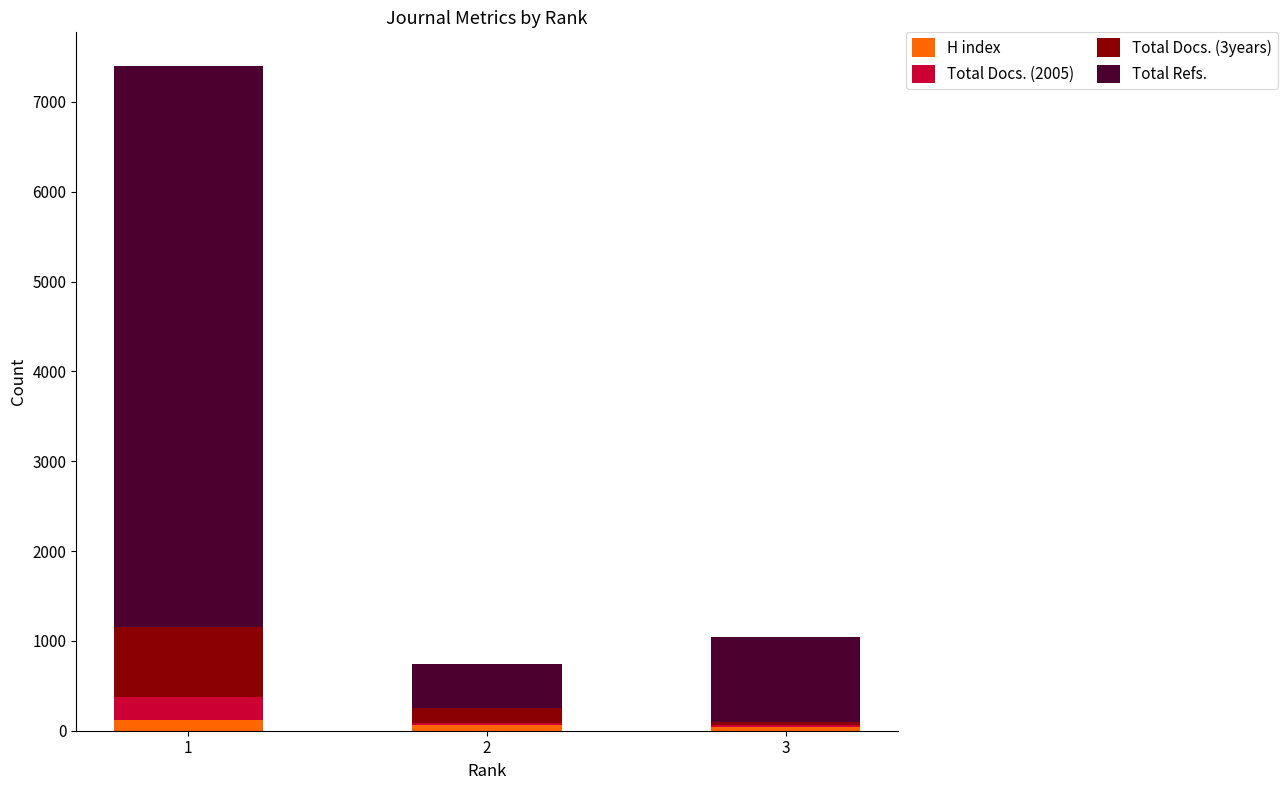

What are all the series names shown in the legend?

H index, Total Docs. (2005), Total Docs. (3years), Total Refs.